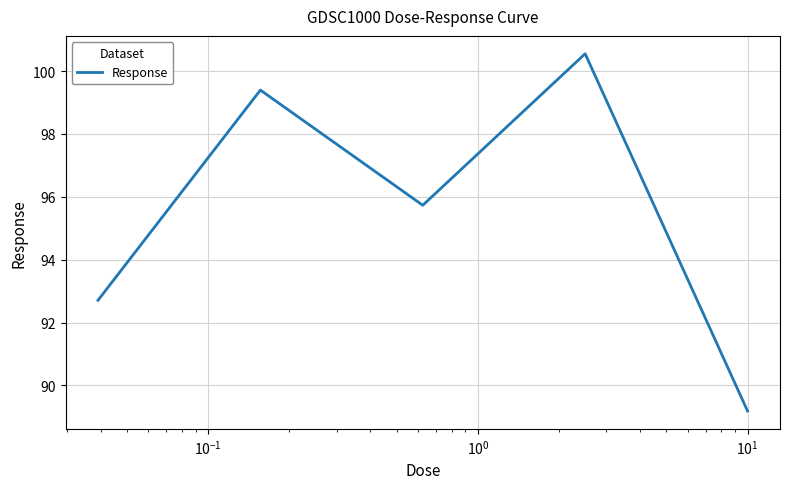

How many interior local peaks (higher than both neighbors) does the data have?

2